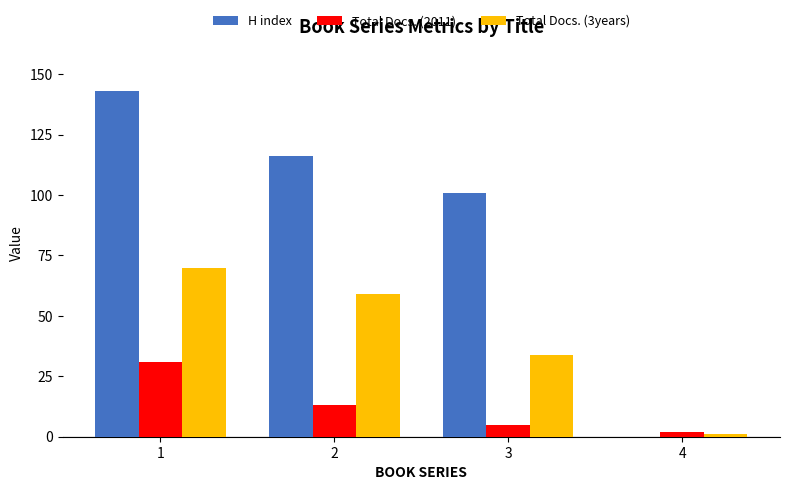

Which series has the largest total across all categories?

H index